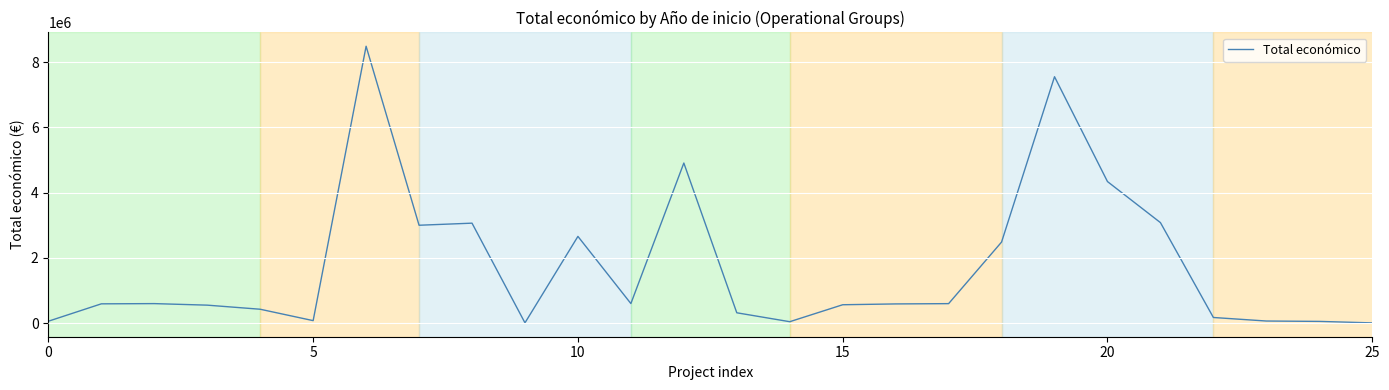

Where is the data nearest to the value 4245694?

20